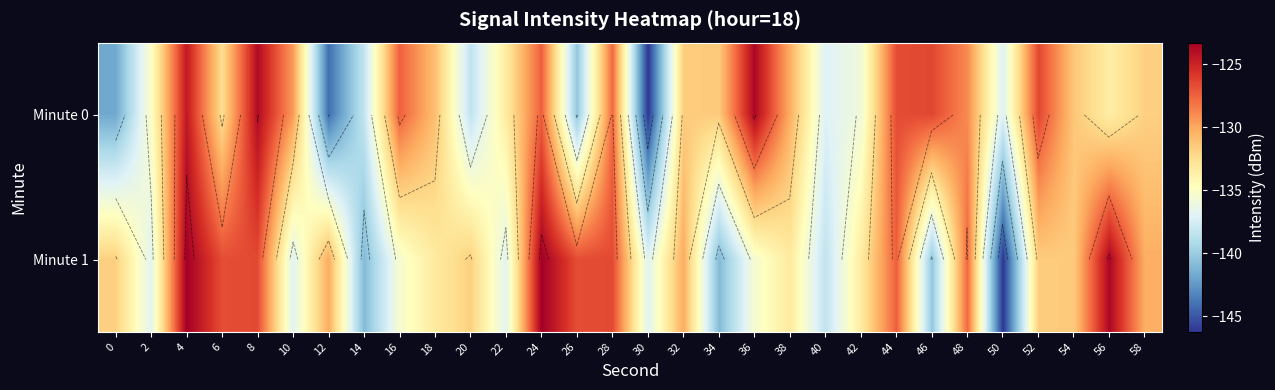

Where is Minute 1 nearest to the value -134?

42